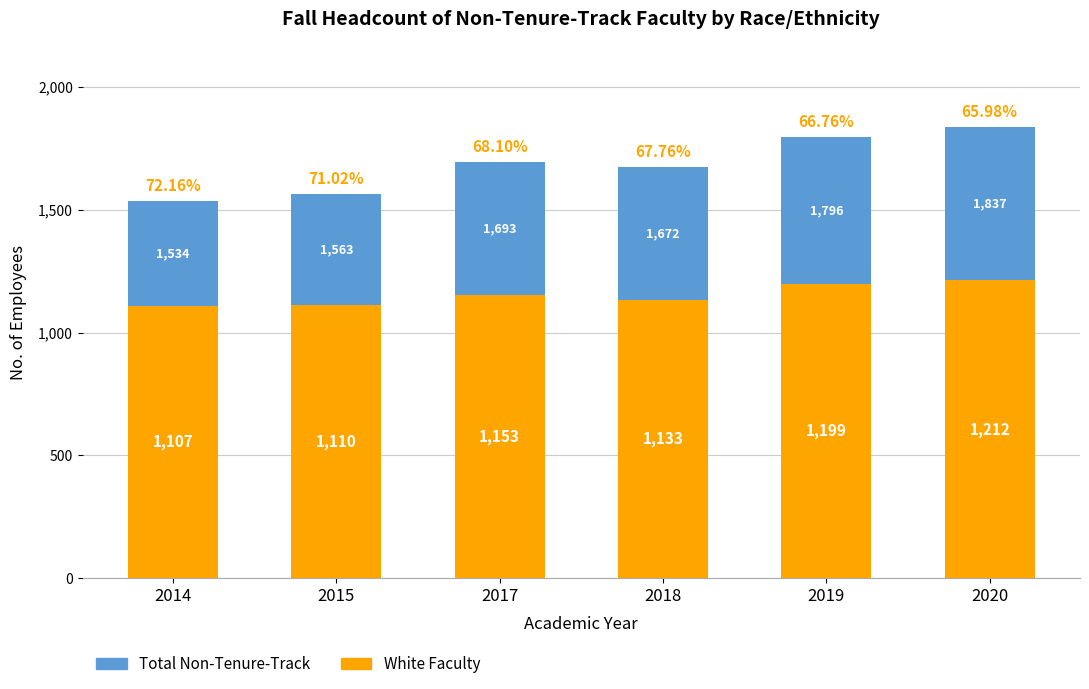

Which series has the largest total across all categories?

Total Non-Tenure-Track